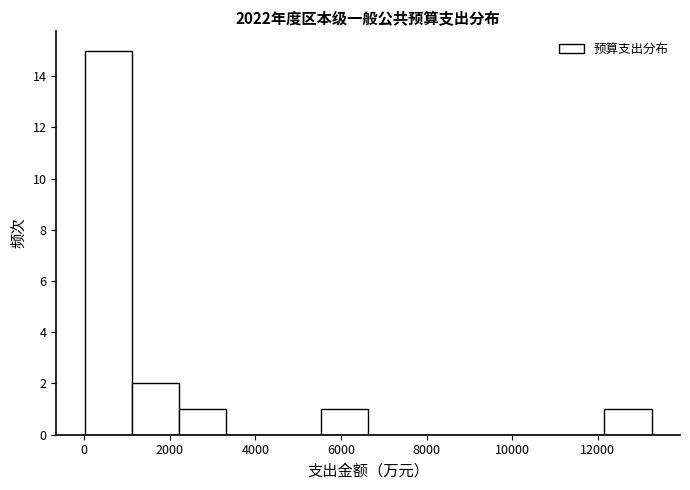

Reading left to right, transcribe this chart: for each bar, give the range it covers on the x-axis and its height. Neither the bar edges nor the heights are printed on the chart, so give them approximately, as read against the axes.

0 to 1200: 15
1200 to 2200: 2
2200 to 3400: 1
3400 to 4400: 0
4400 to 5600: 0
5600 to 6600: 1
6600 to 7800: 0
7800 to 8800: 0
8800 to 10000: 0
10000 to 11000: 0
11000 to 12200: 0
12200 to 13200: 1